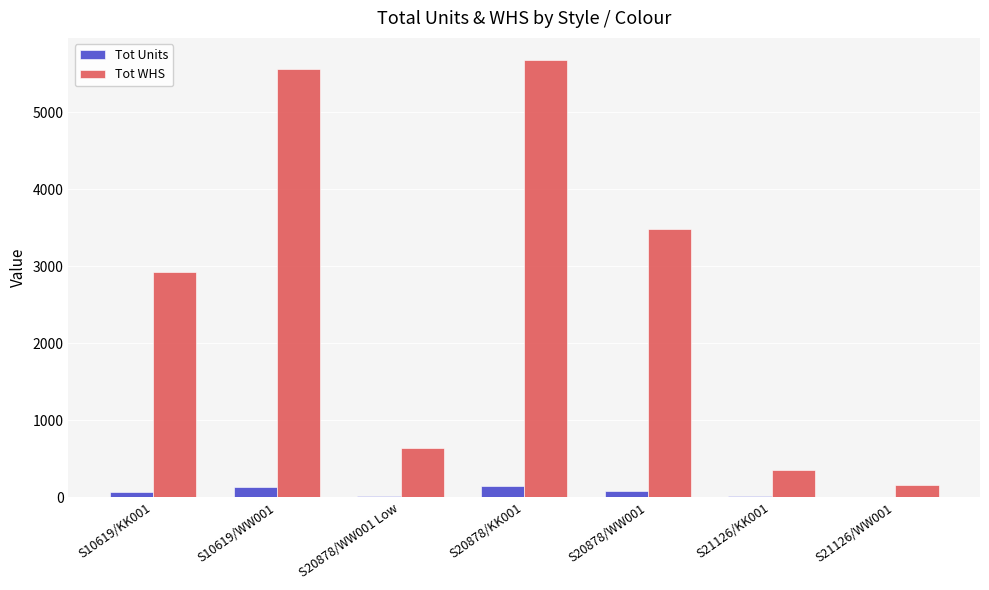

Which series has the largest total across all categories?

Tot WHS